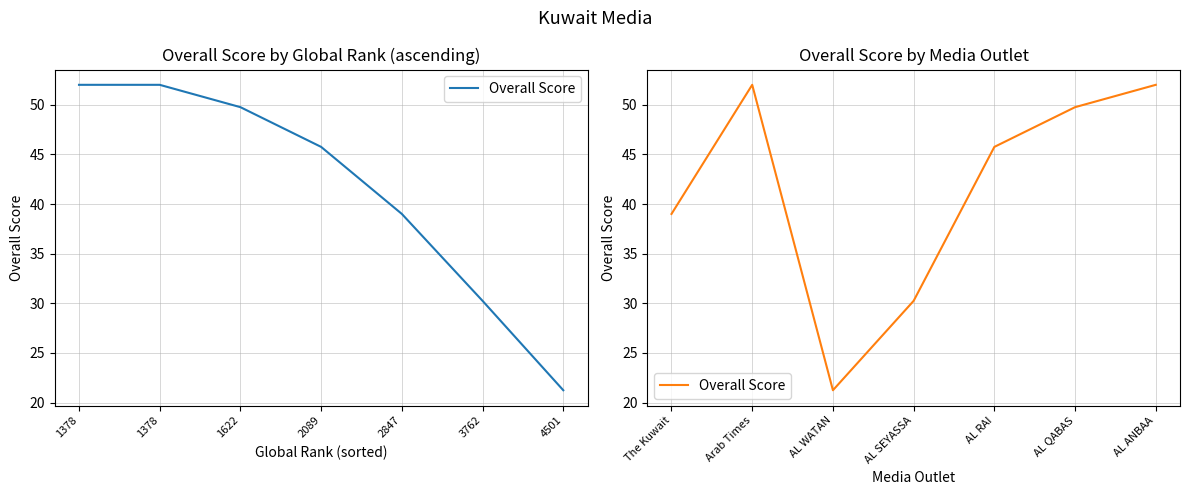

How many lines are shown in the chart?

1